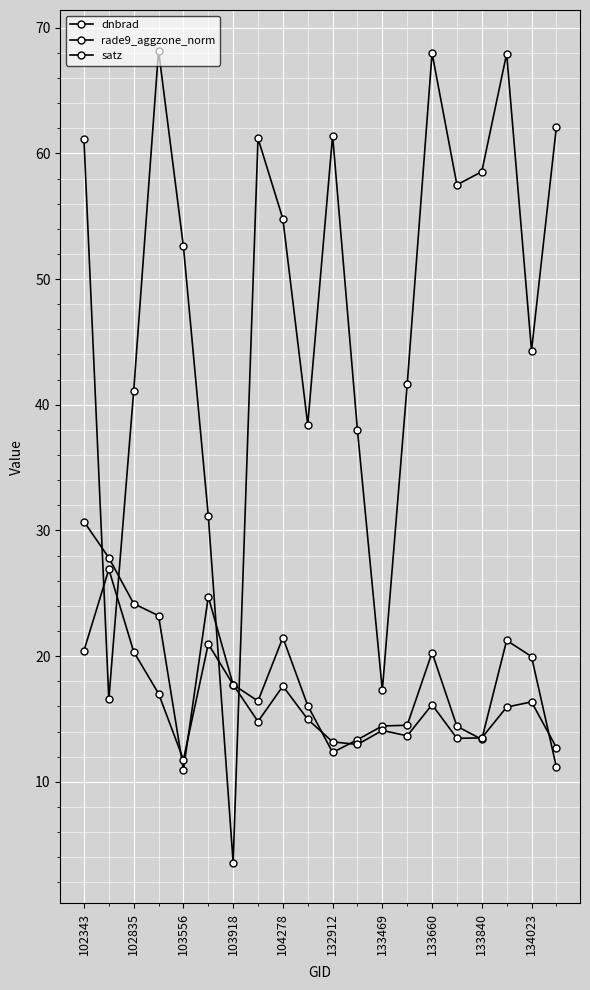

How many values in the dnbrad series exceed 17?

10